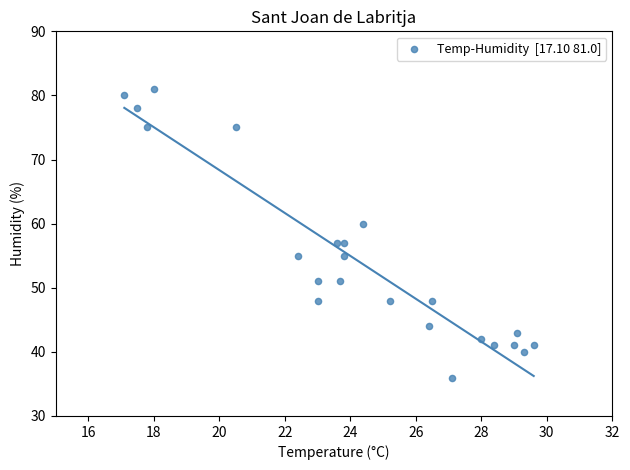

What is the range of Y values (max minus min)?

45